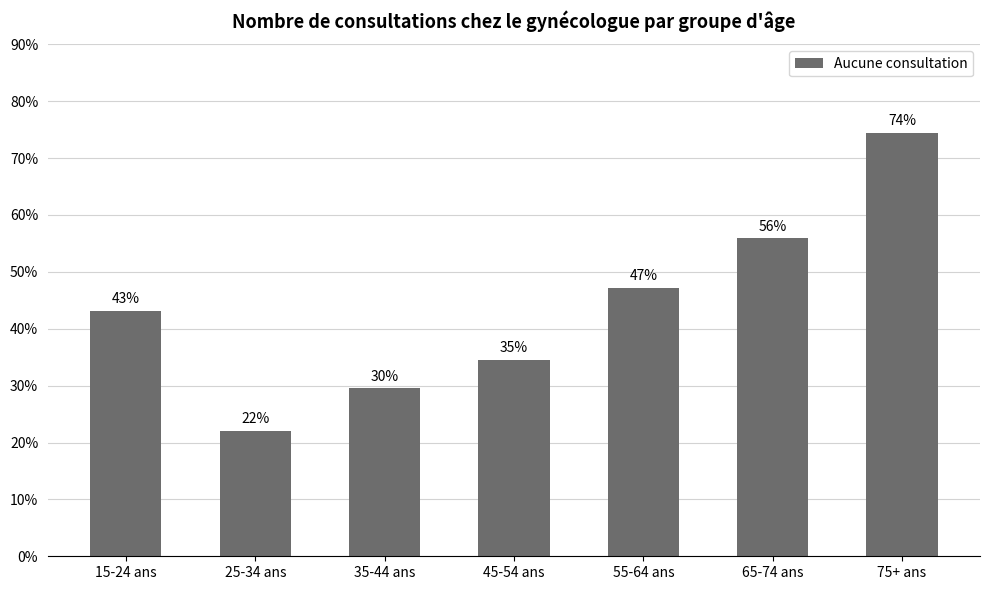

Reading left to right, extract all data points from this chart.

15-24 ans=43.2	25-34 ans=22.1	35-44 ans=29.6	45-54 ans=34.5	55-64 ans=47.2	65-74 ans=55.9	75+ ans=74.5